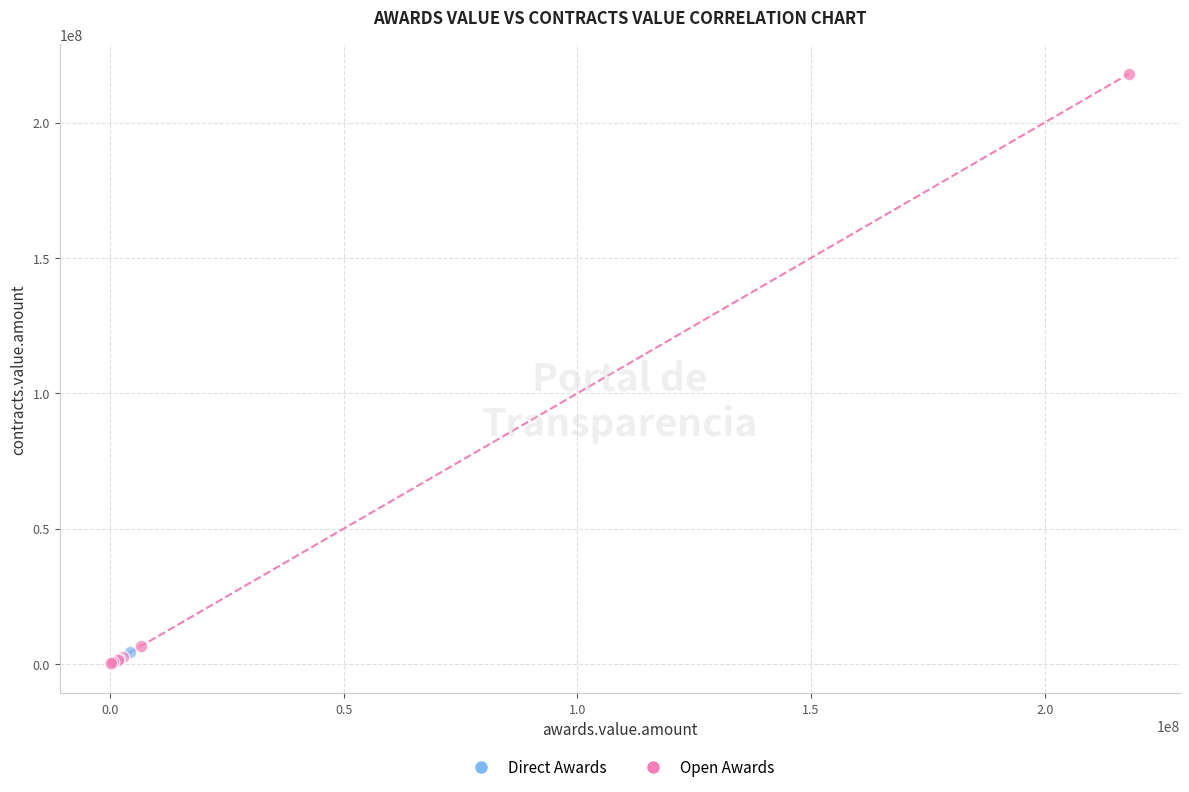

Which series reaches the maximum Y coordinate?

Open Awards